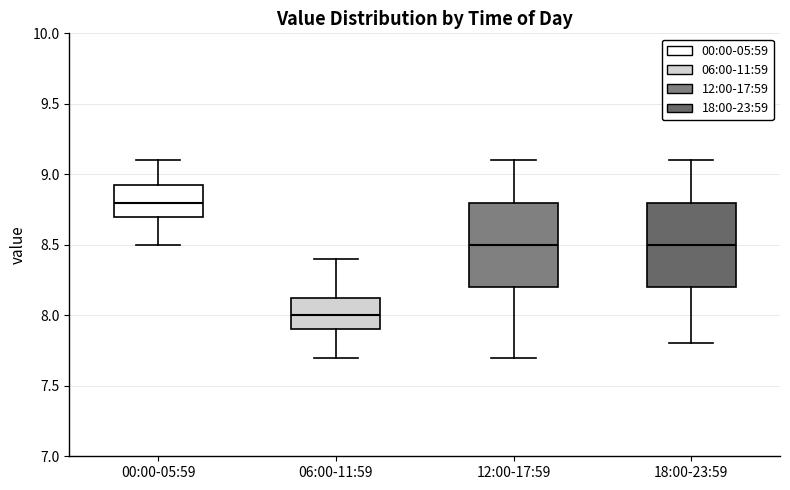

Where is the upper edge of the box for 18:00-23:59 on the y-axis? The values are not printed on the chart, so give them approximately, as read against the axis.

8.80